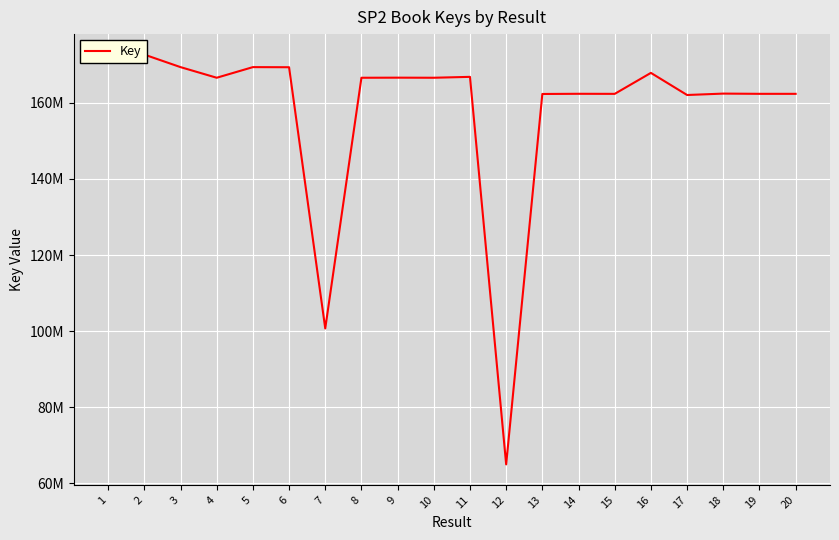

What is the difference between the maximum and second lowest values?

71936812